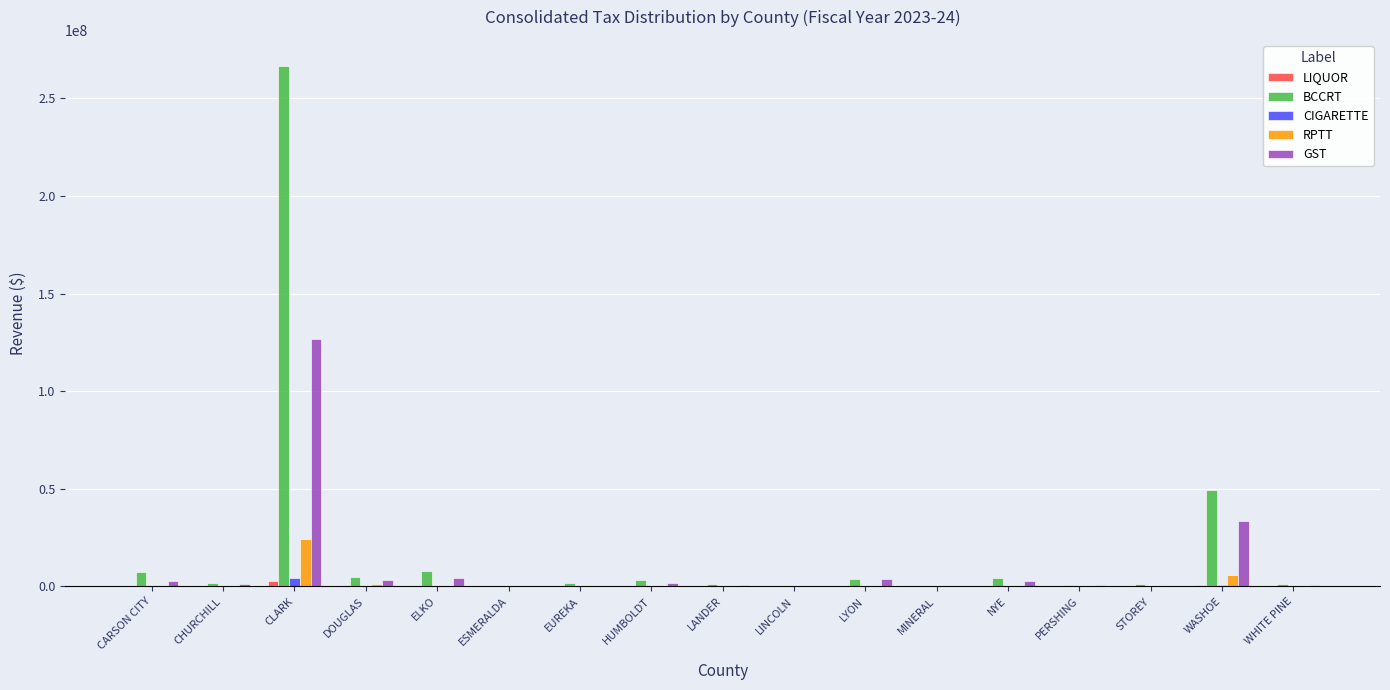

What is the greatest value displayed?

266578795.8